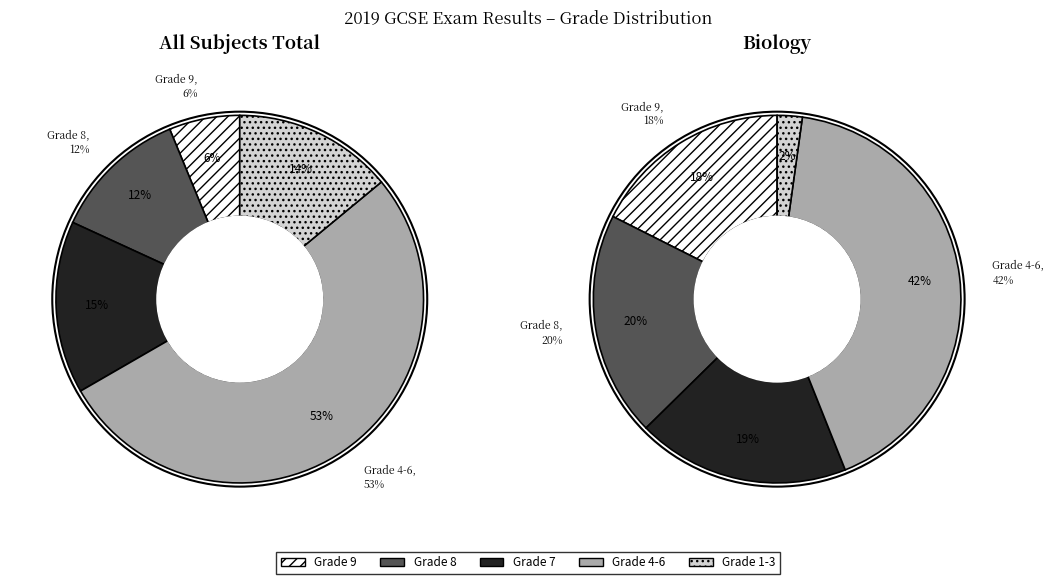

Is 5 the majority of the pie?

No